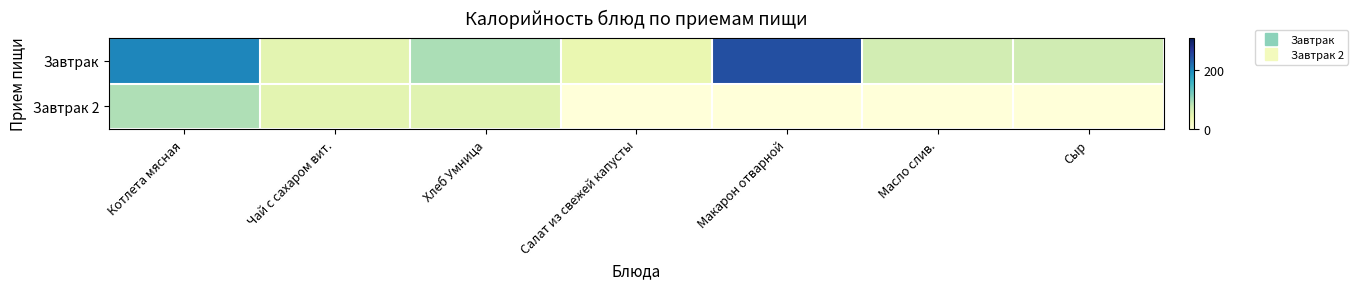

Rank the series at Хлеб Умница from highest to lowest value.

Завтрак, Завтрак 2